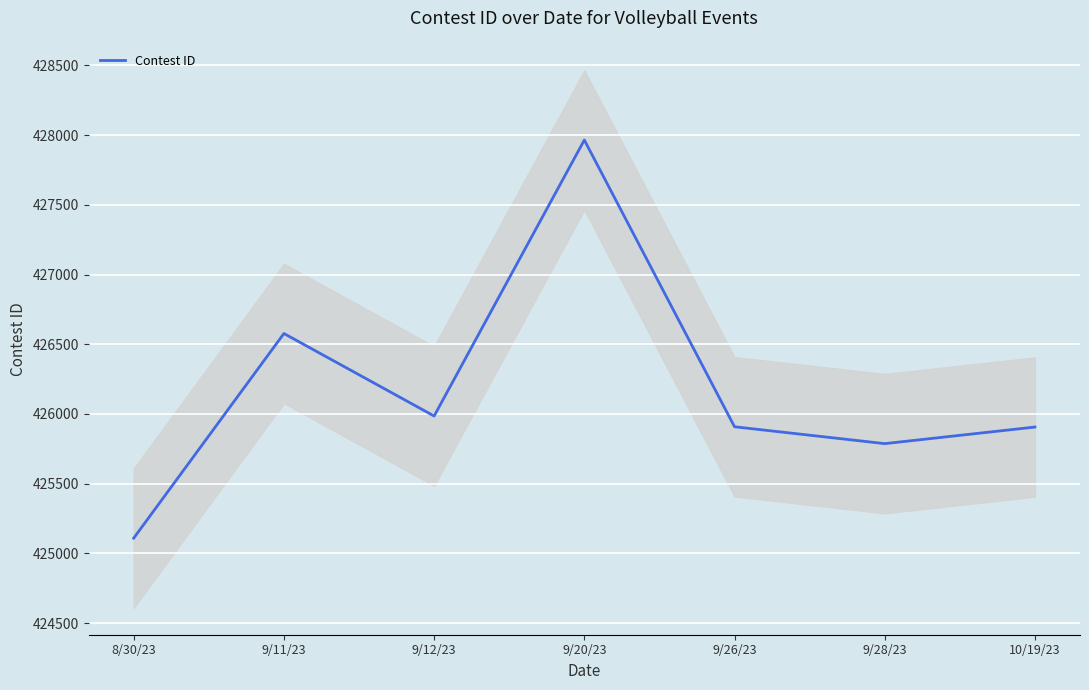

What is the label of the 1st point from the left?

8/30/23